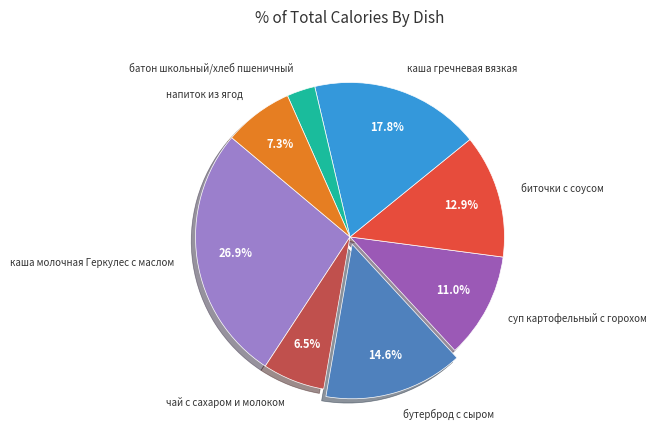

To the nearest percent, what is the average slice percentage?

12%